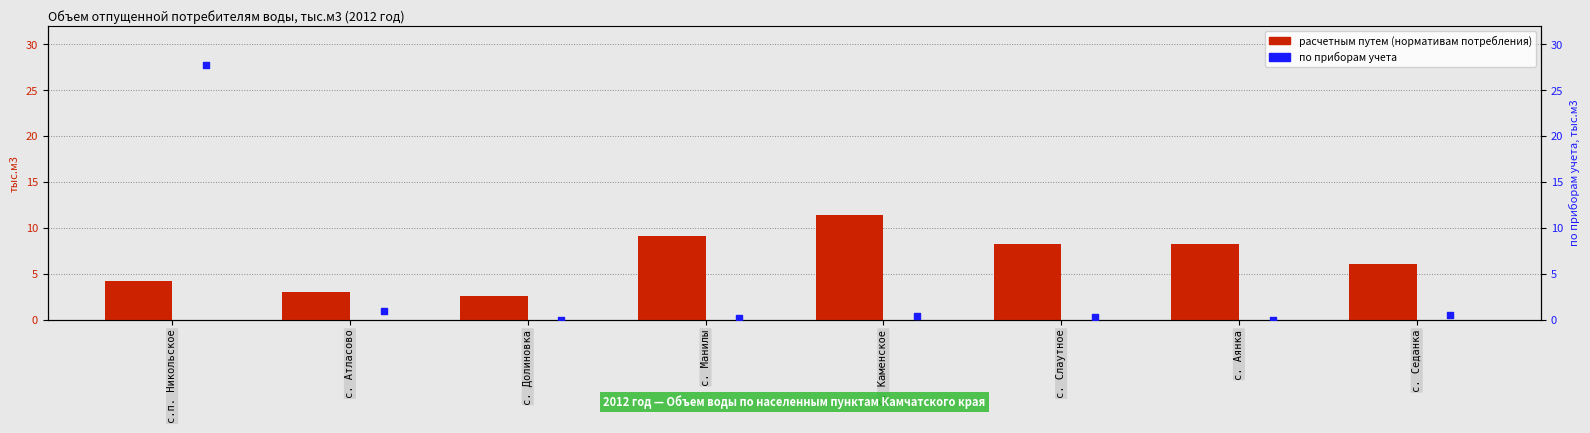

Which series has the largest Y range (max minus min)?

по приборам учета